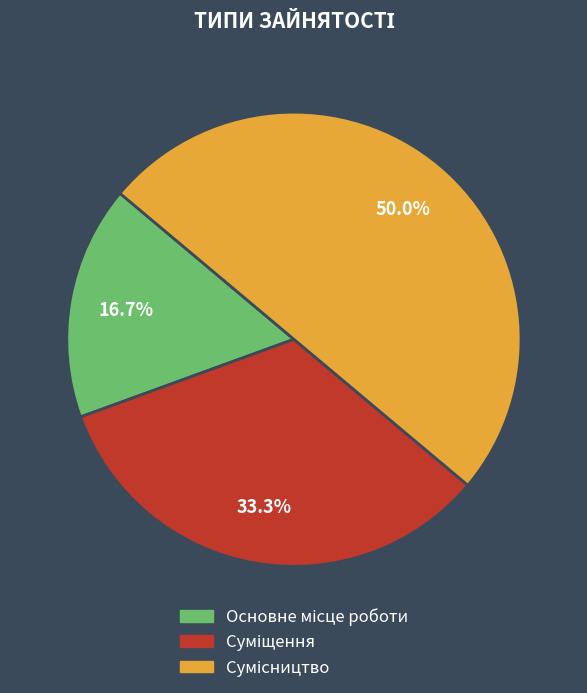

How many segments does this pie chart have?

3